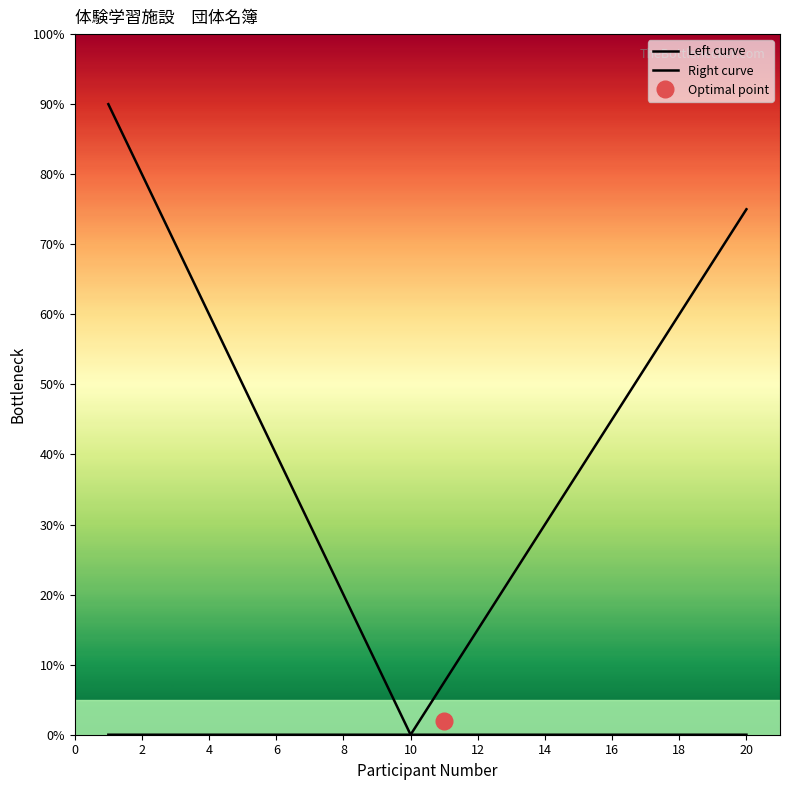

Which series has the widest spread of values?

Left curve